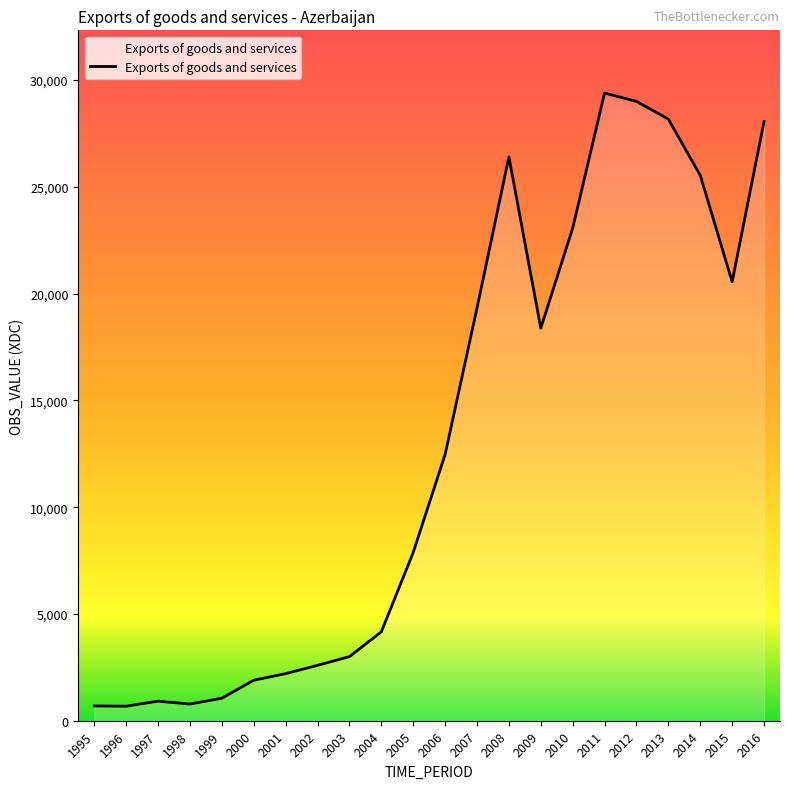

How many distinct data groups are displayed?

1